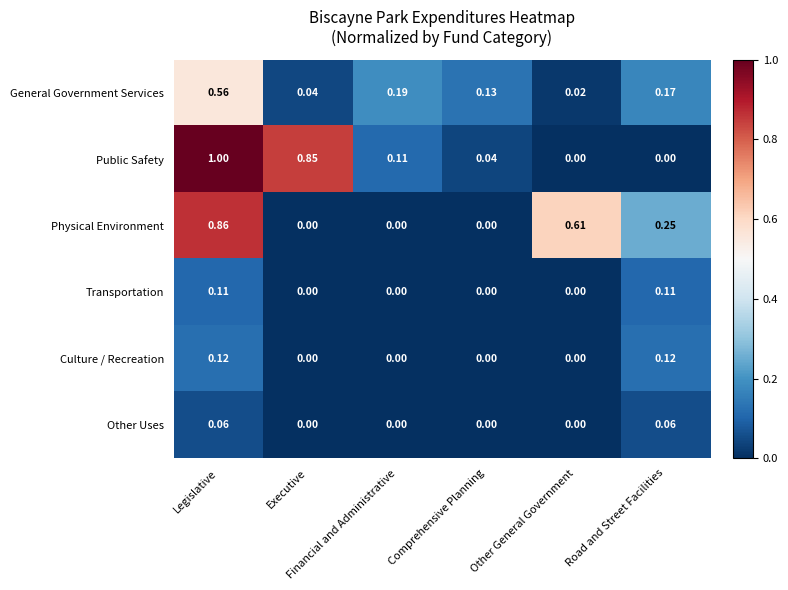

List the series in order of their peak value, lowest first.

Other Uses, Transportation, Culture / Recreation, General Government Services, Physical Environment, Public Safety